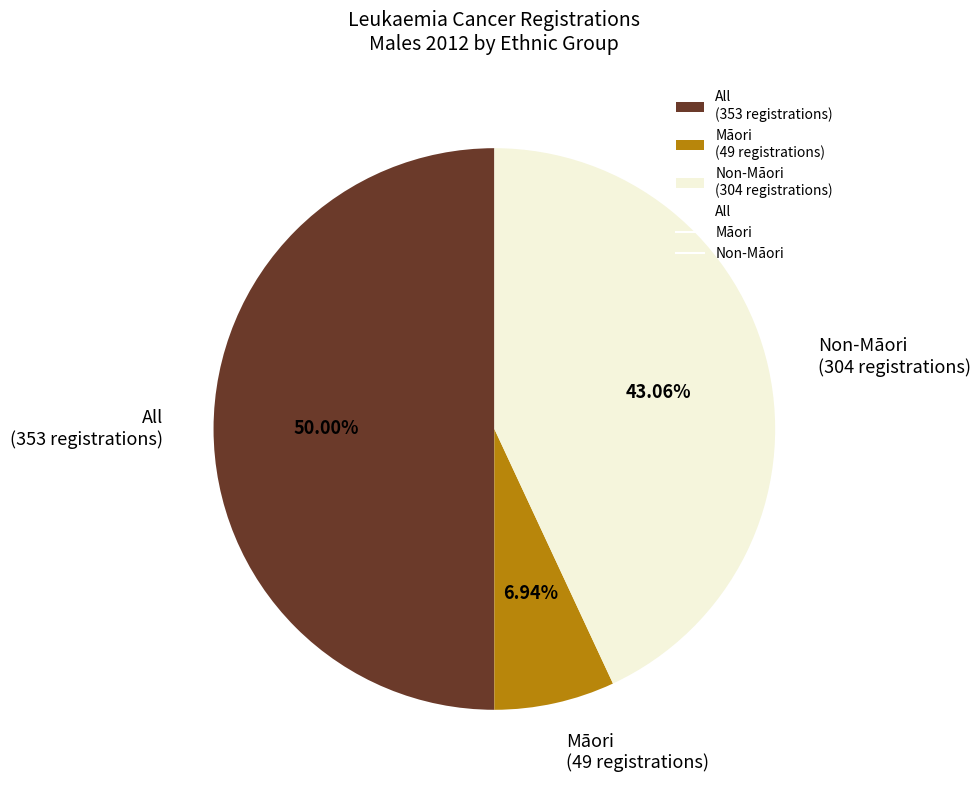

Count the number of slices in the pie.

3